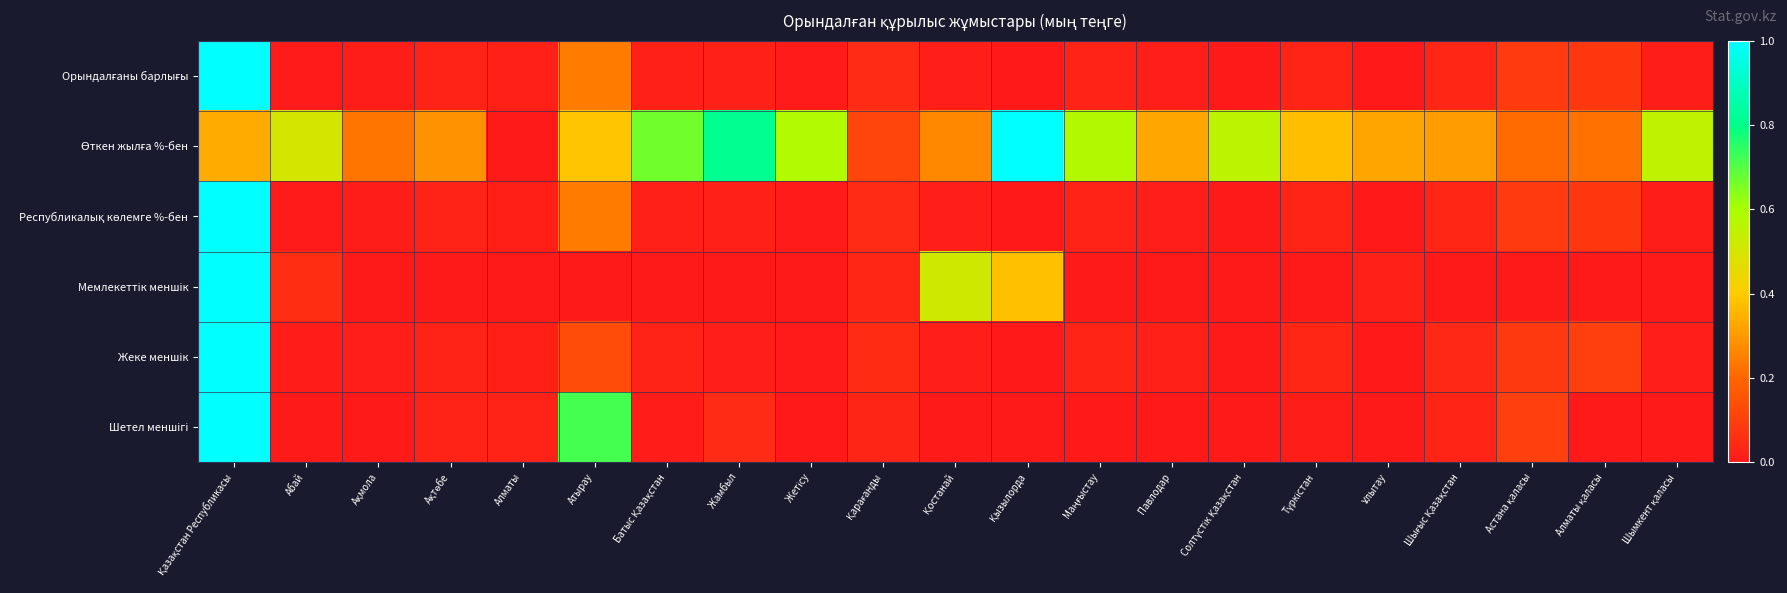

What is the spread (max minus min) of values at Алматы қаласы?

0.2